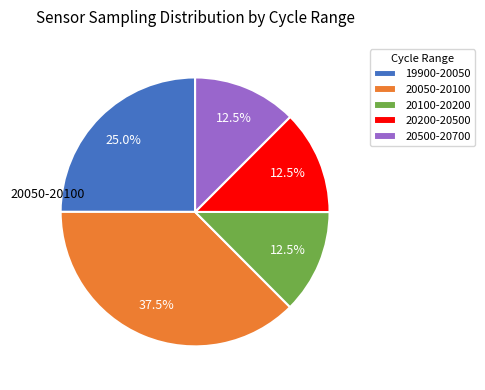

What portion of the pie excludes 20100-20200?

87.5%